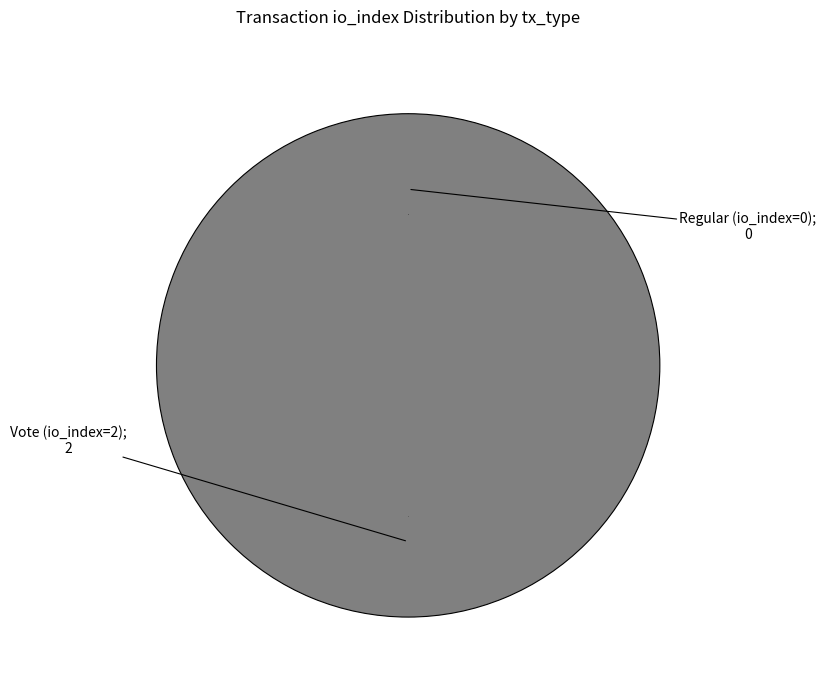

Which slice is the largest?

Vote (io_index=2)